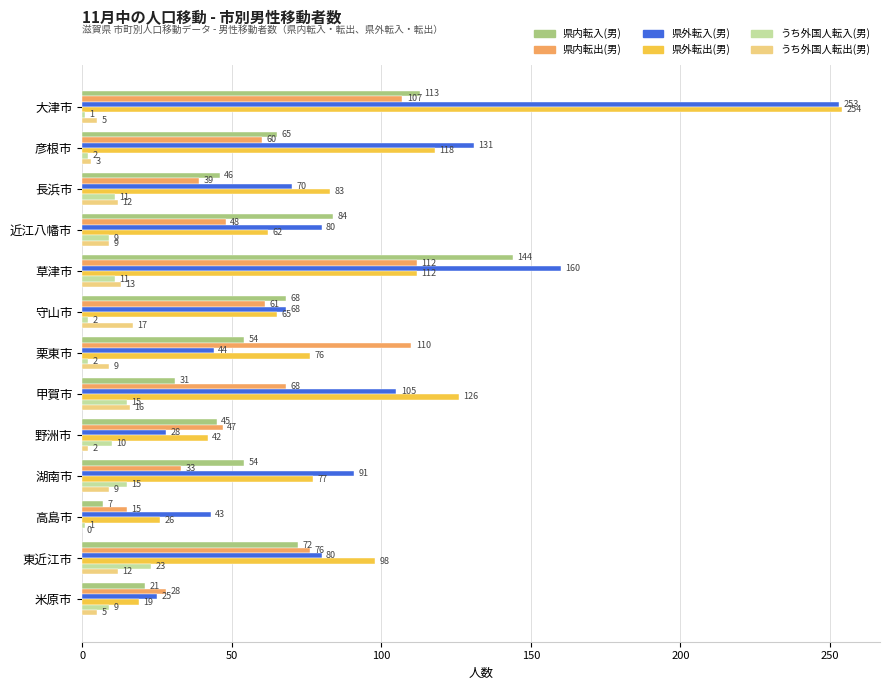

Count the number of data series in this chart.

6